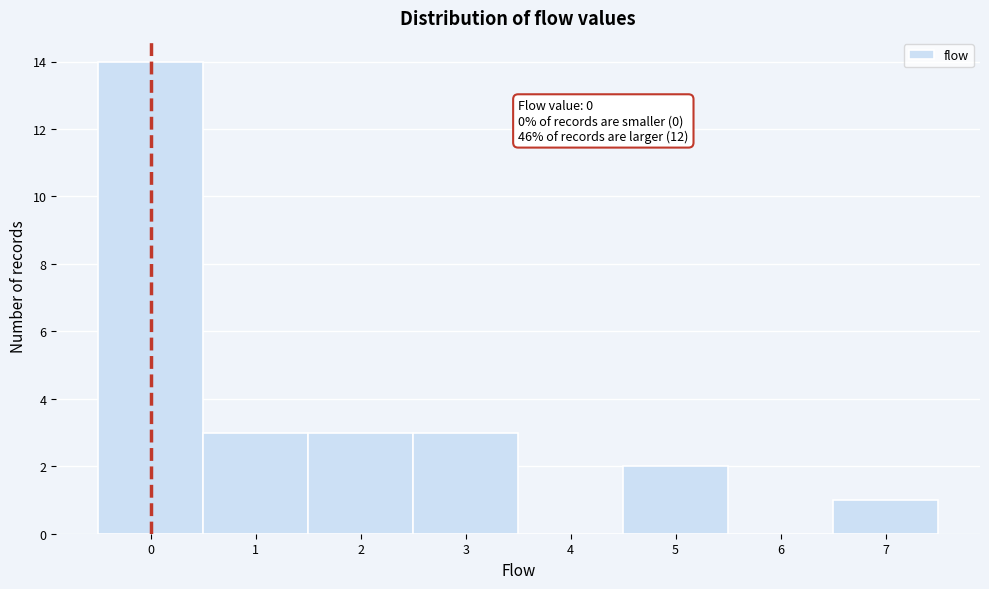

Over which range of the x-axis is the bar tallest?

-0.5 to 0.5